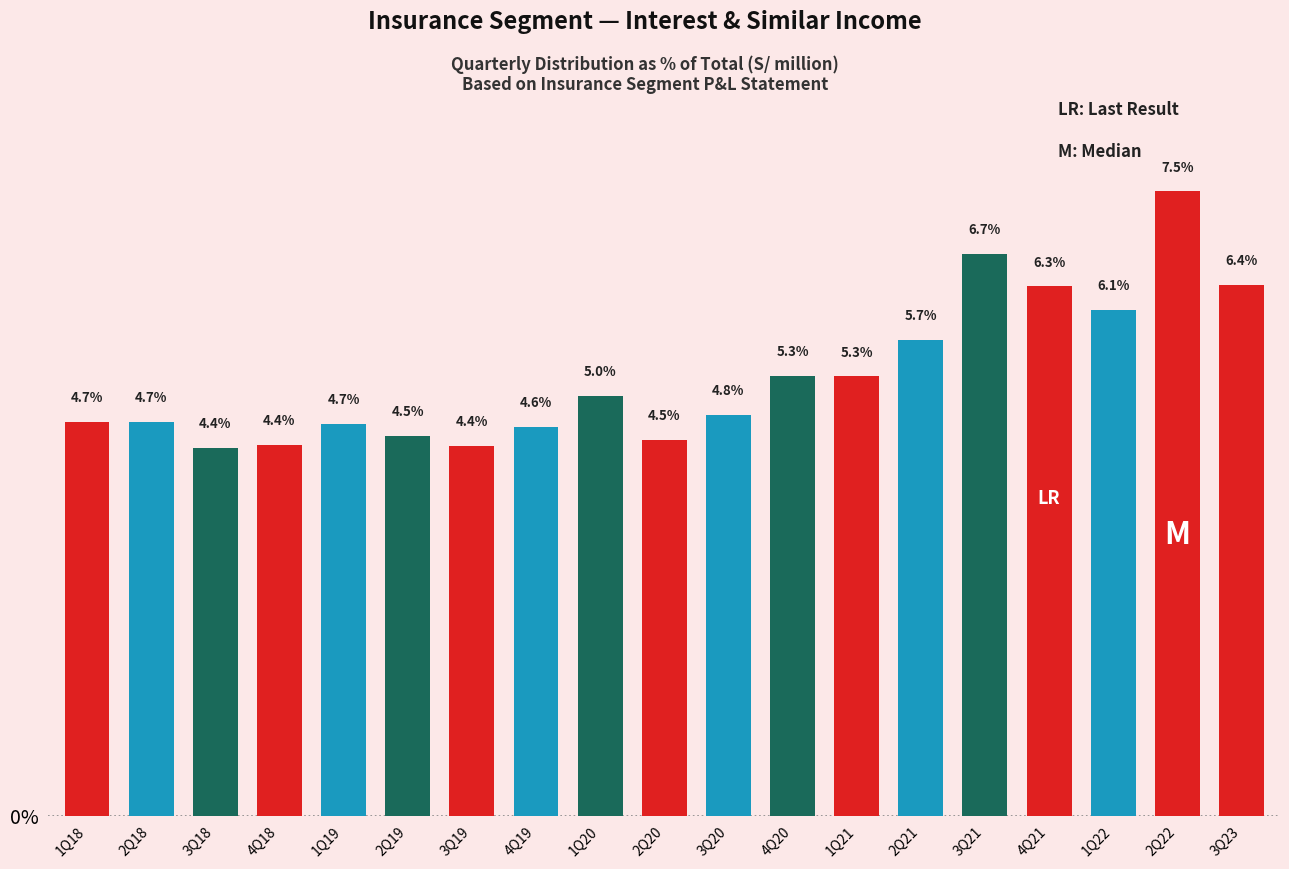

Reading right to left, extract all data points from this chart.

6.4	7.5	6.1	6.3	6.7	5.7	5.3	5.3	4.8	4.5	5.0	4.6	4.4	4.5	4.7	4.4	4.4	4.7	4.7